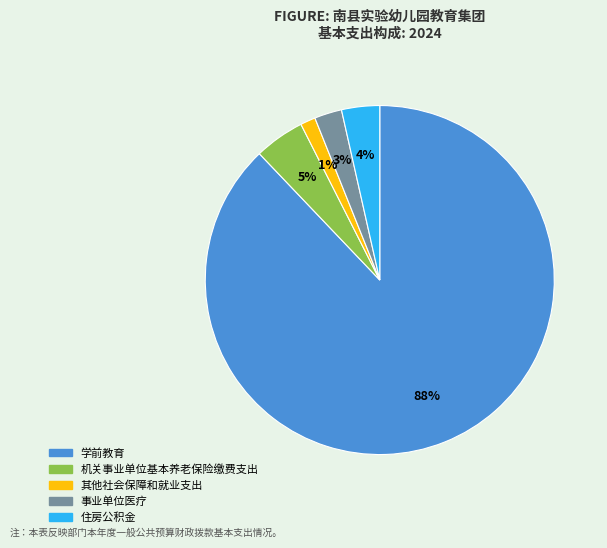

To the nearest percent, what is the difference between the 机关事业单位基本养老保险缴费支出 and 事业单位医疗 slice percentages?

2%